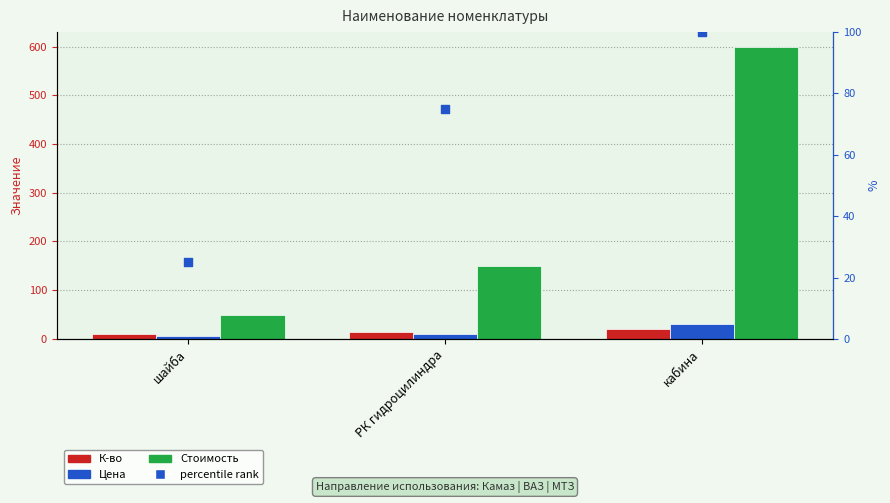

Which series contains the lowest Y value?

Цена